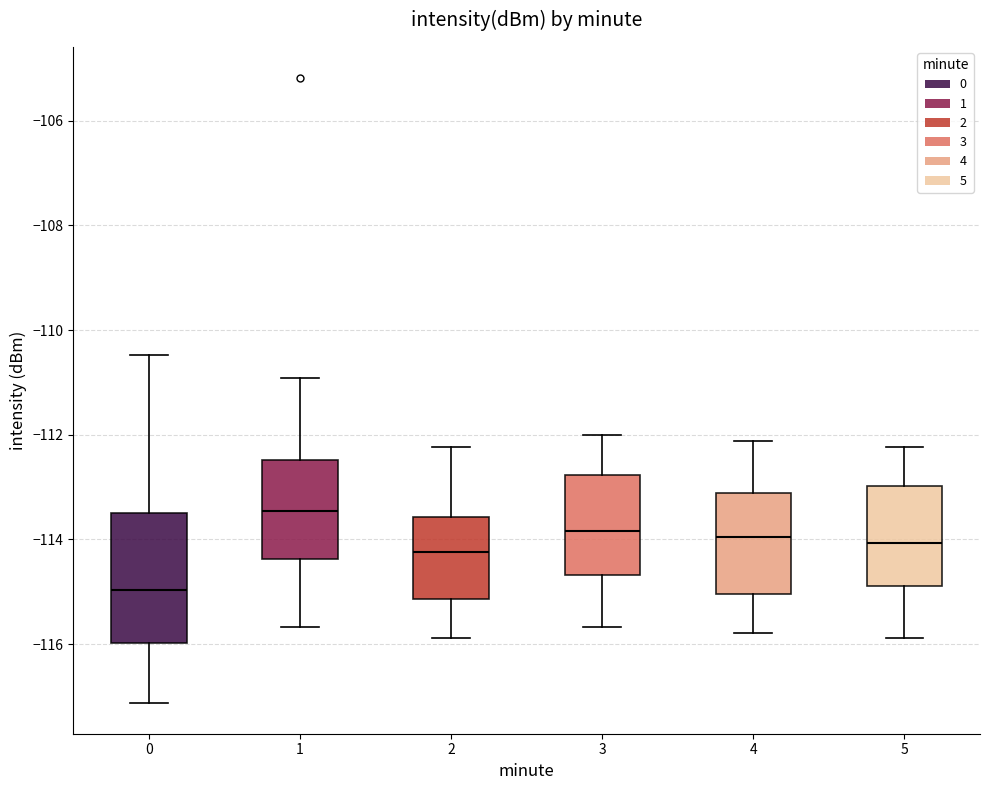

Reading left to right, read every box against the y-axis: the position of its median line, the range the box covers, and the ends of its whiskers. The values are not printed on the chart, so give them approximately, as read against the axis.

0: median -115.0, box -116.0 to -113.6, whiskers -117.2 to -110.4
1: median -113.4, box -114.4 to -112.4, whiskers -115.6 to -111.0
2: median -114.2, box -115.2 to -113.6, whiskers -115.8 to -112.2
3: median -113.8, box -114.6 to -112.8, whiskers -115.6 to -112.0
4: median -114.0, box -115.0 to -113.2, whiskers -115.8 to -112.2
5: median -114.0, box -114.8 to -113.0, whiskers -115.8 to -112.2